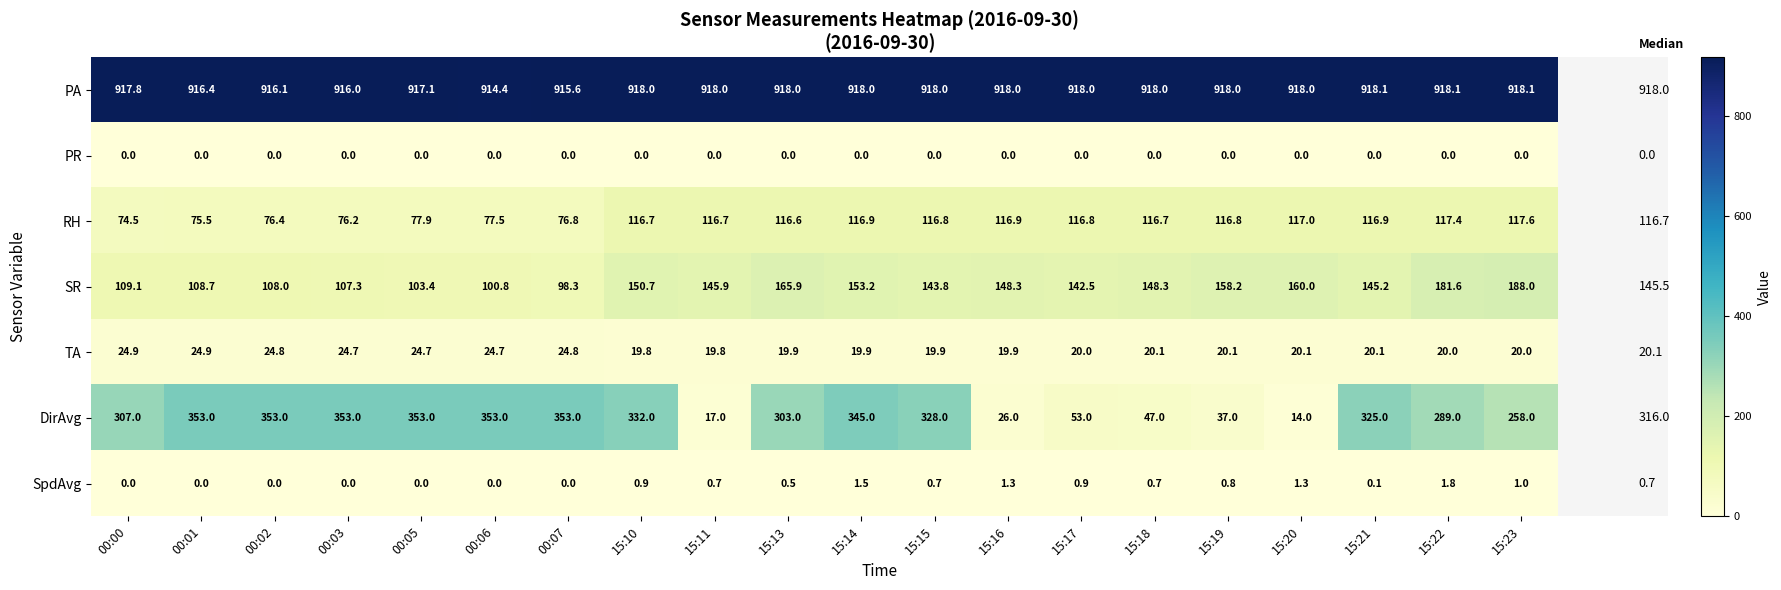

Between 15:13 and 15:14, which series saw the biggest shift?

DirAvg